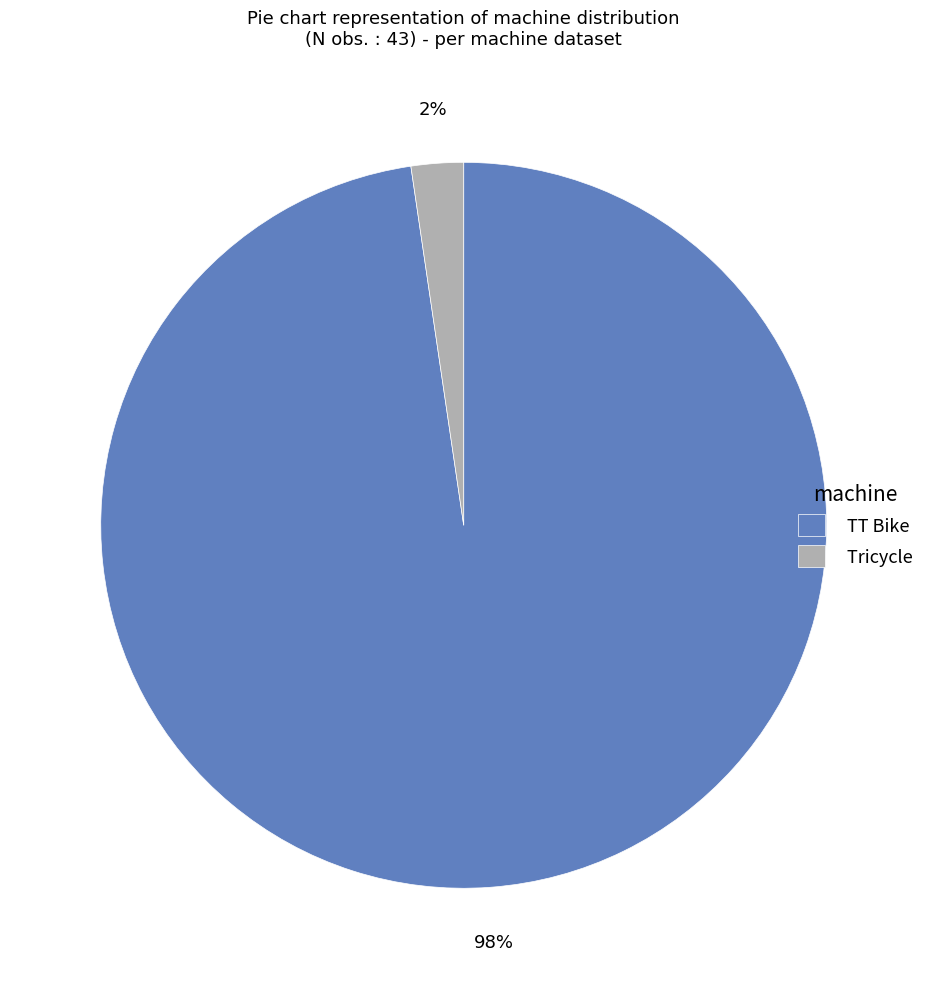

Which category has the smallest portion of the pie?

Tricycle